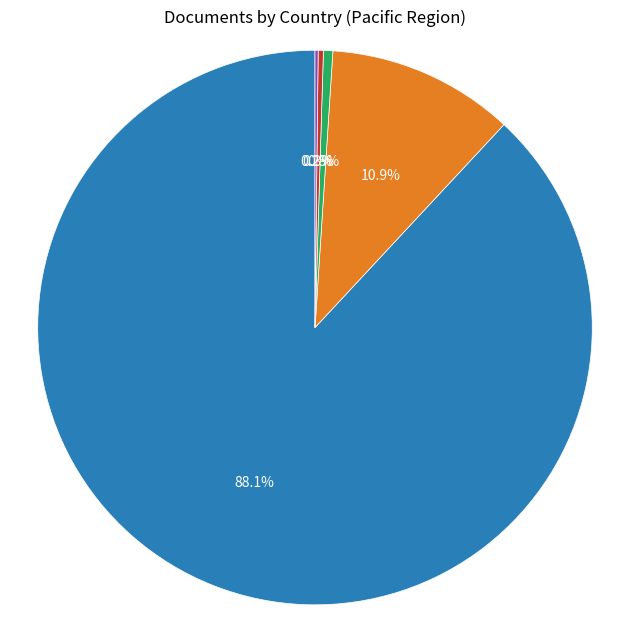

Is there any slice that represents more than half of the pie?

Yes